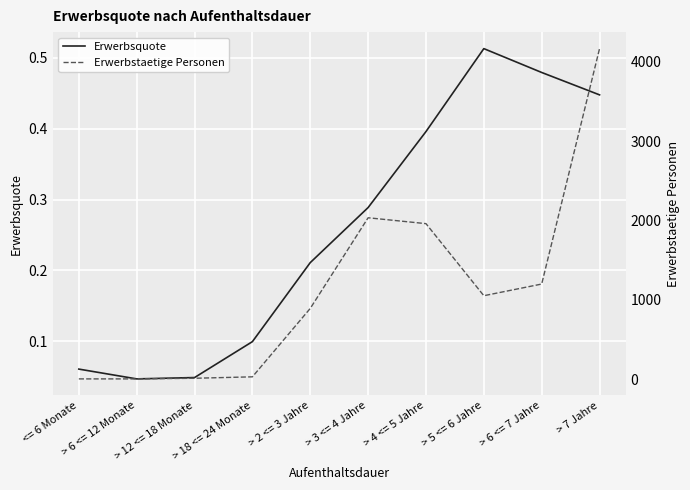

Is it true that Erwerbsquote equals 0.2 at > 4 <= 5 Jahre?

False